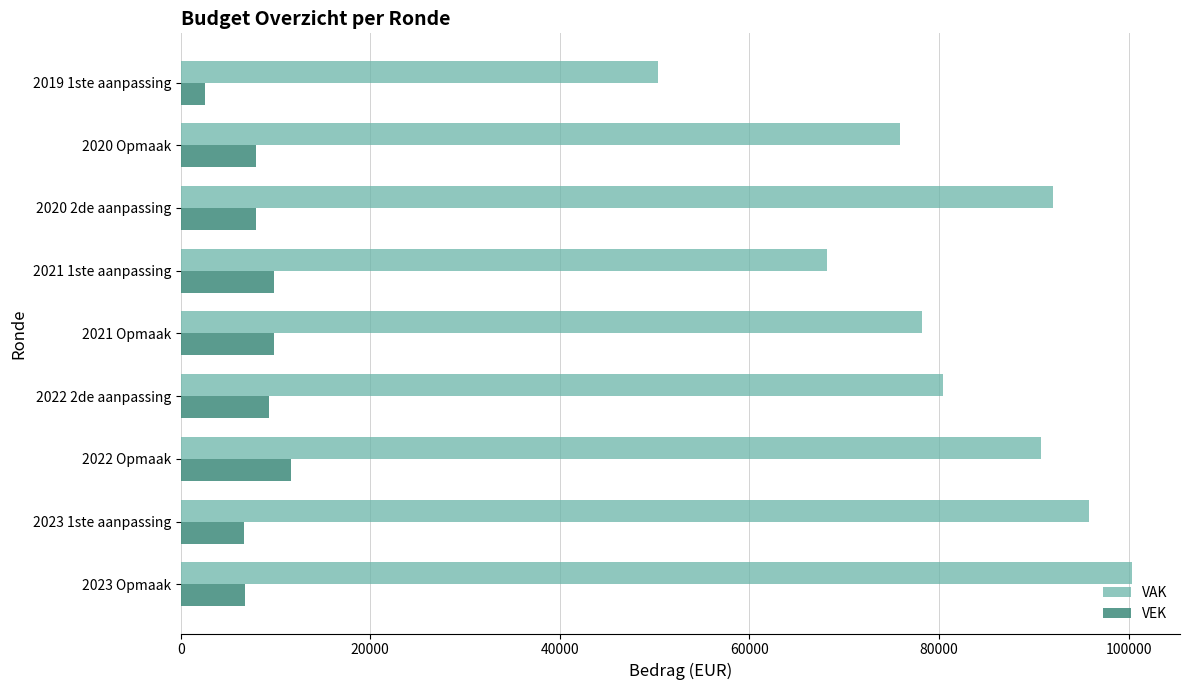

Which series has the largest range (max minus min)?

VAK